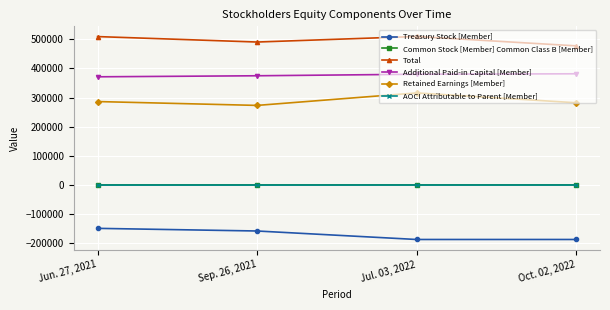

Rank the categories by Additional Paid-in Capital [Member] value from highest to lowest.

Oct. 02, 2022, Jul. 03, 2022, Sep. 26, 2021, Jun. 27, 2021